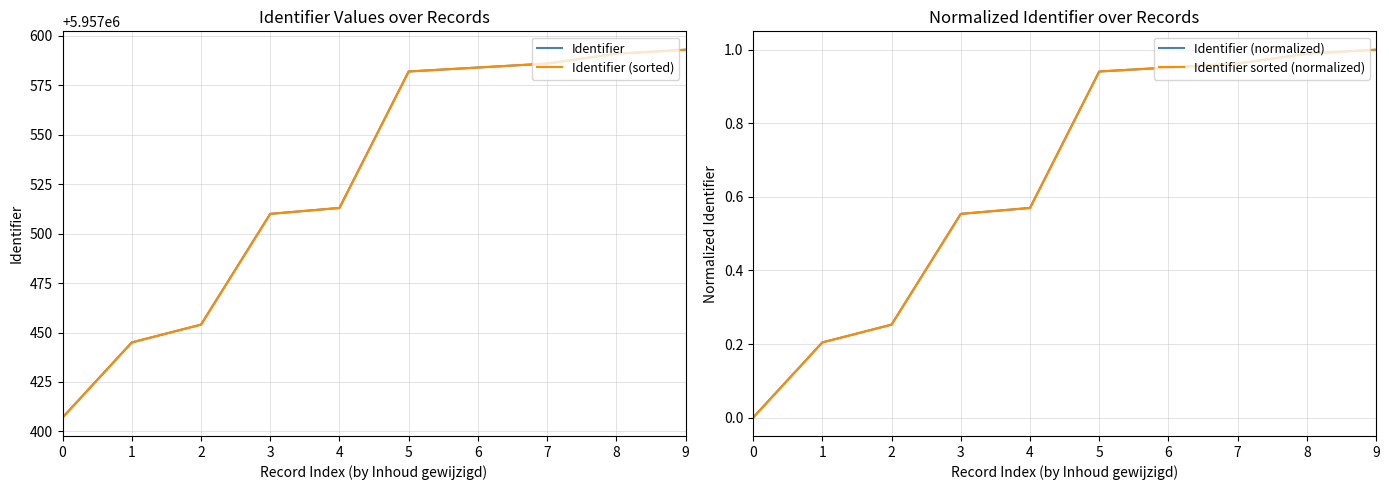

Reading left to right, what are all the values shown in this chart?

Identifier: 5957407.0	5957445.0	5957454.0	5957510.0	5957513.0	5957582.0	5957584.0	5957586.0	5957591.0	5957593.0
Identifier (sorted): 5957407.0	5957445.0	5957454.0	5957510.0	5957513.0	5957582.0	5957584.0	5957586.0	5957591.0	5957593.0
Identifier (normalized): 0.0	0.2	0.3	0.6	0.6	0.9	1.0	1.0	1.0	1.0
Identifier sorted (normalized): 0.0	0.2	0.3	0.6	0.6	0.9	1.0	1.0	1.0	1.0